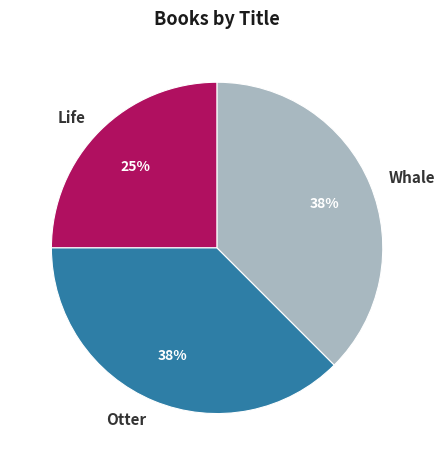

Which slice is the smallest?

Life